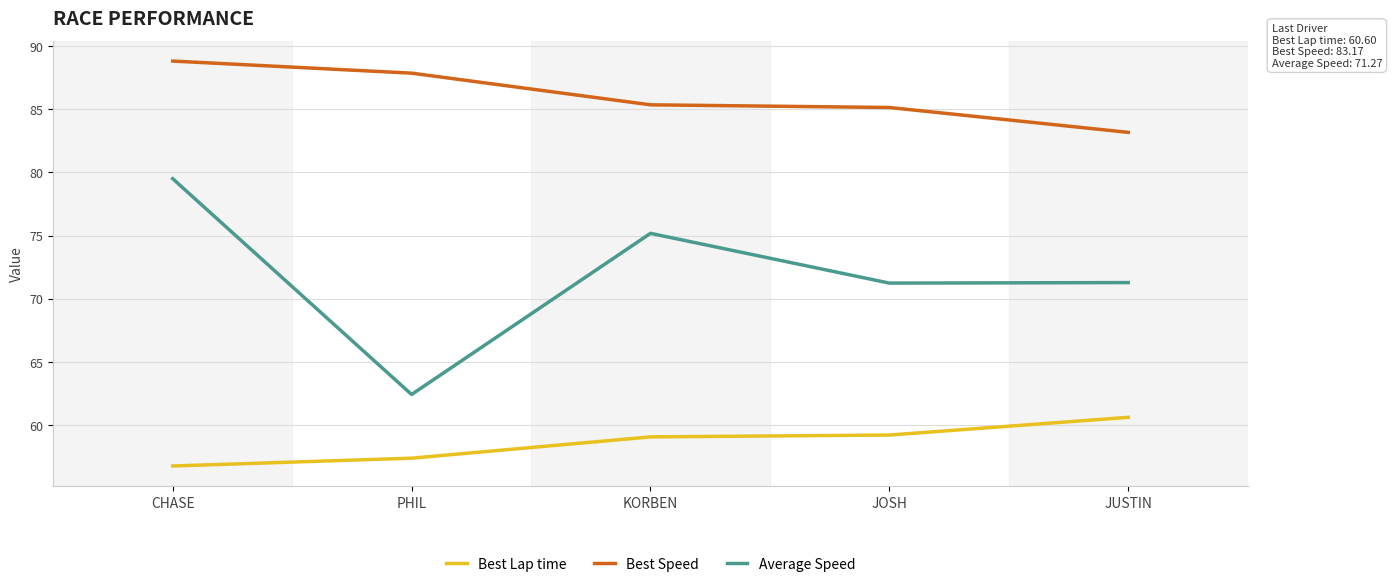

How many lines are shown in the chart?

3